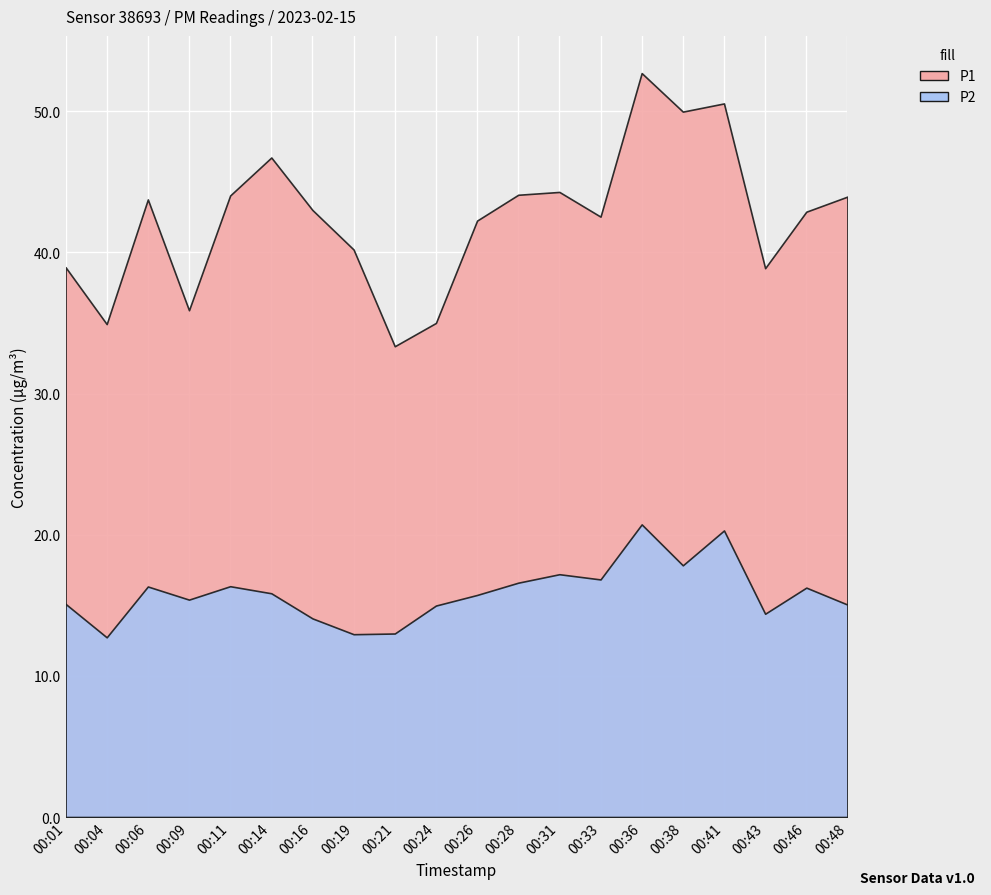

What is the total value across all series at 00:48?

59.0